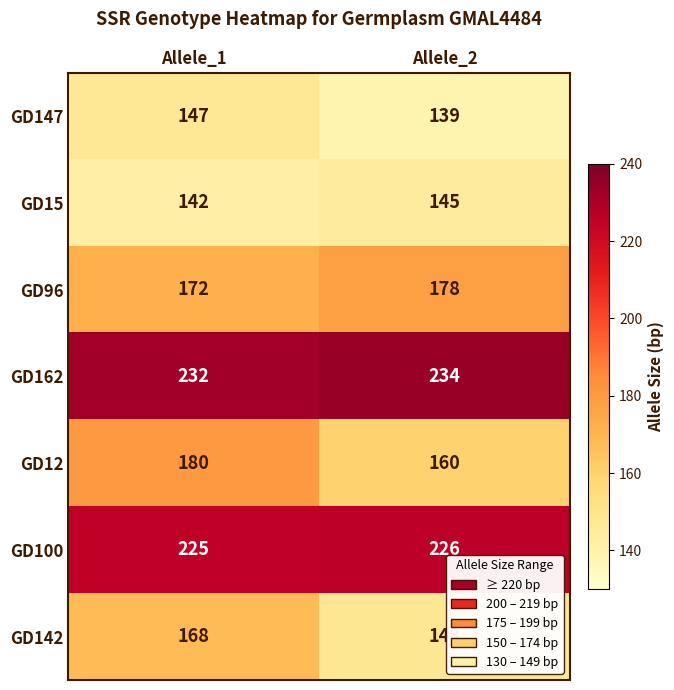

At which category does the chart reach its minimum across all series?

Allele_2